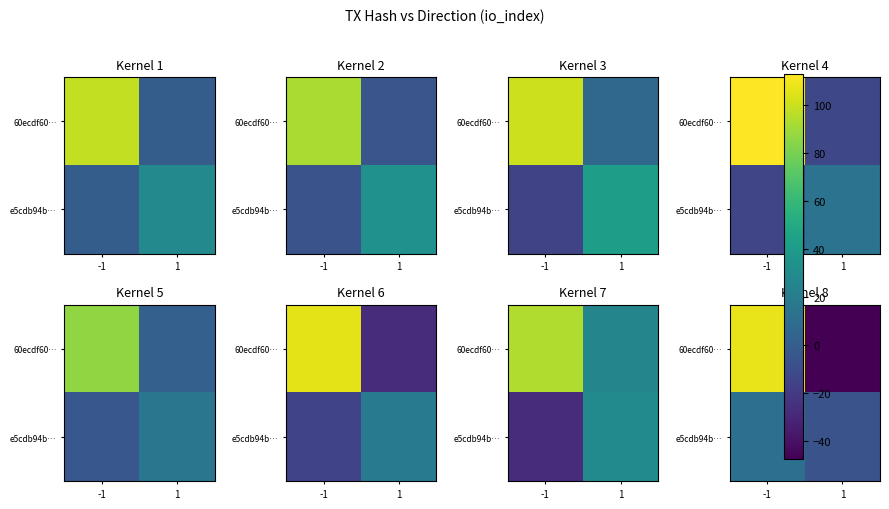

The value of e5cdb94b… at 1 is -2.3. True or false?

False